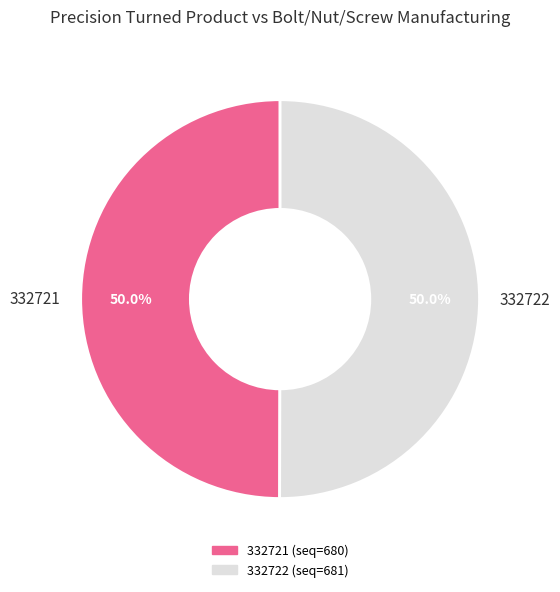

What percentage do 332721 and 332722 together represent?

100.0%